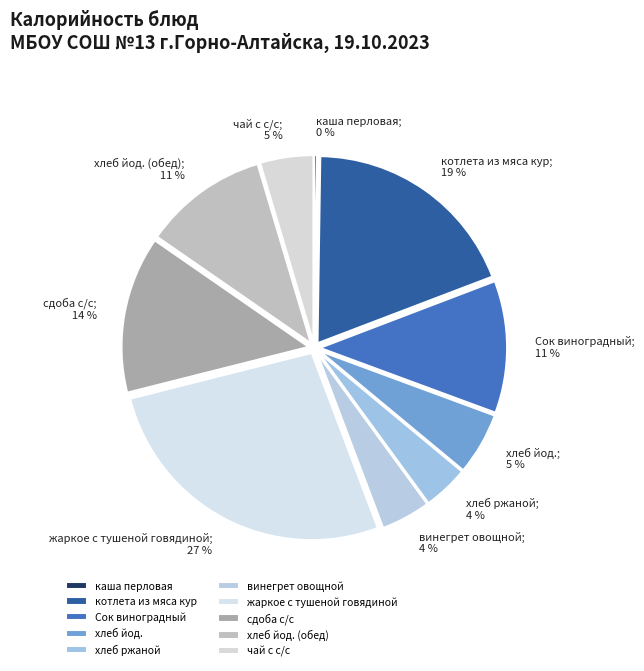

What percentage is the котлета из мяса кур slice, to the nearest percent?

19%